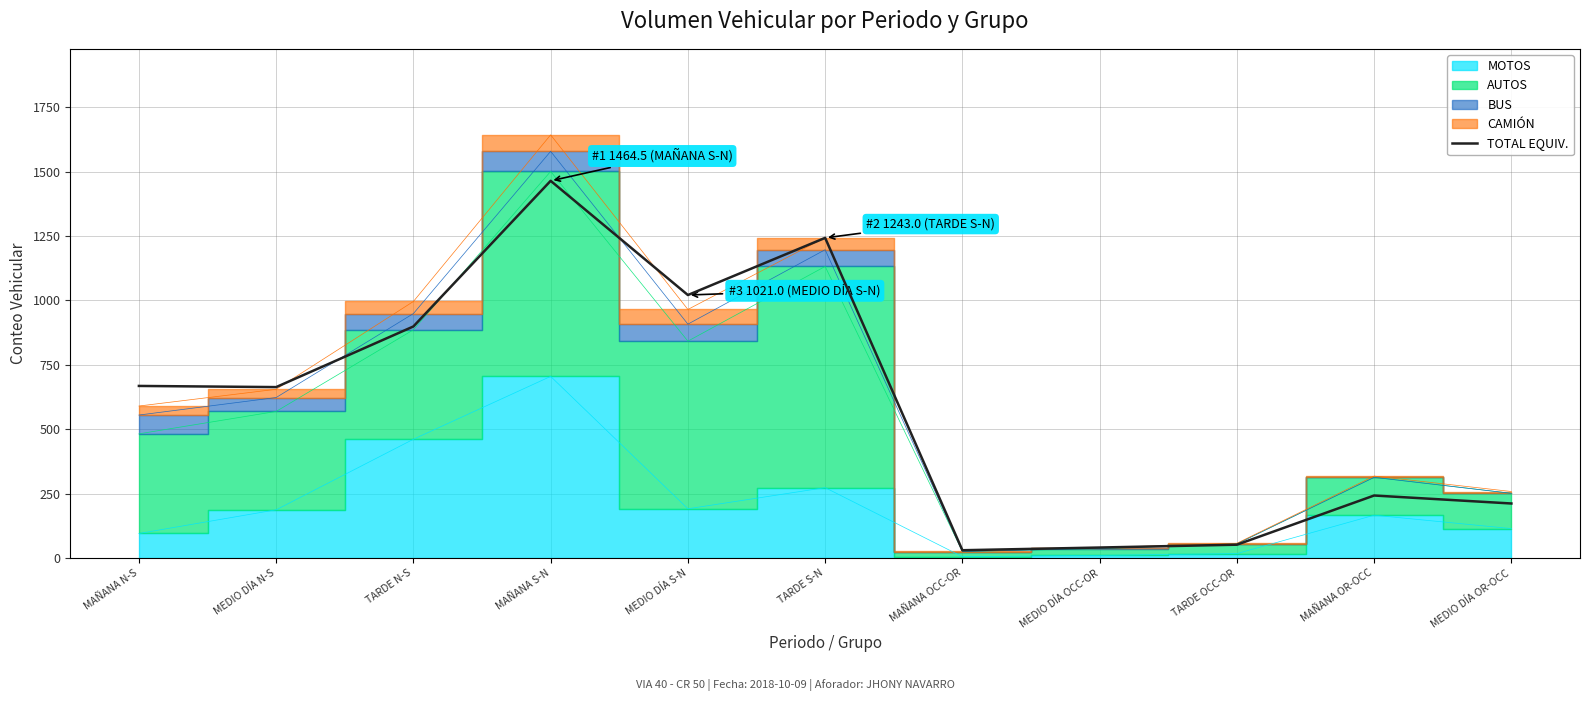

What is the maximum value shown in the chart?

1464.5